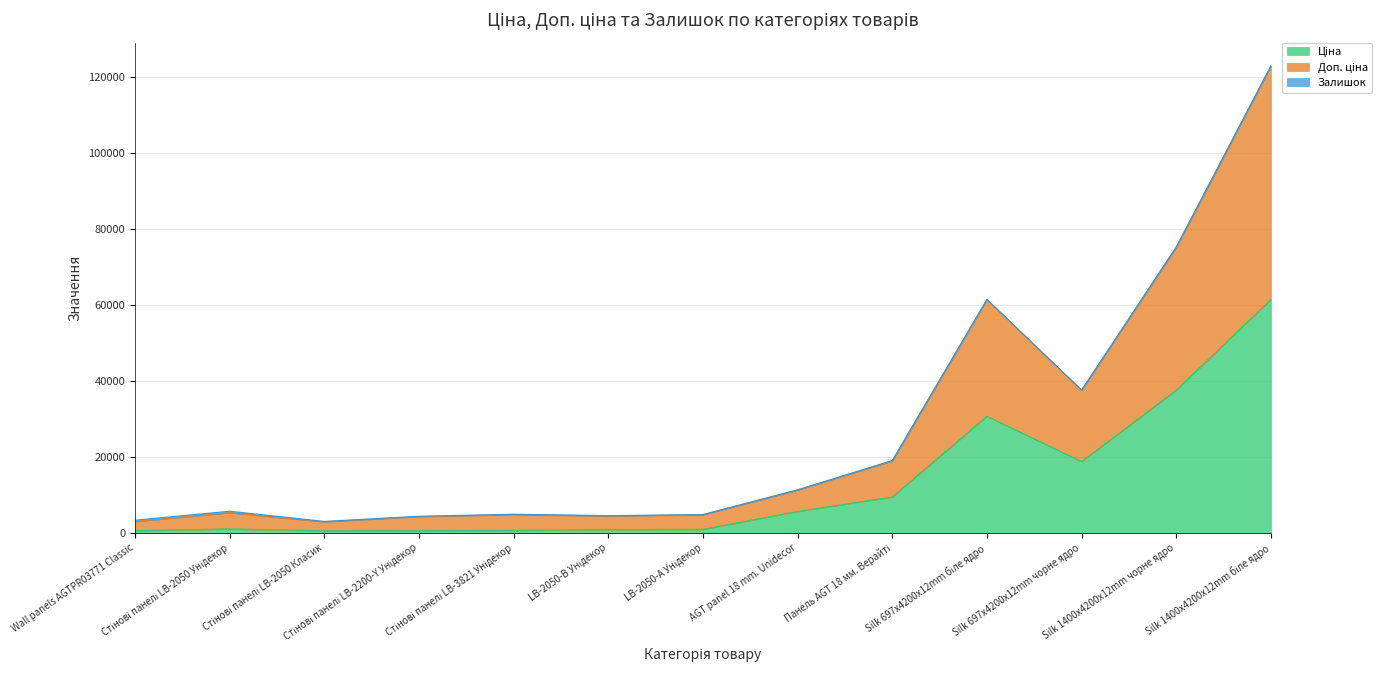

True or false: Ціна has a value of 694.3 at Стінові панелі LB-3821 Унідекор.

True